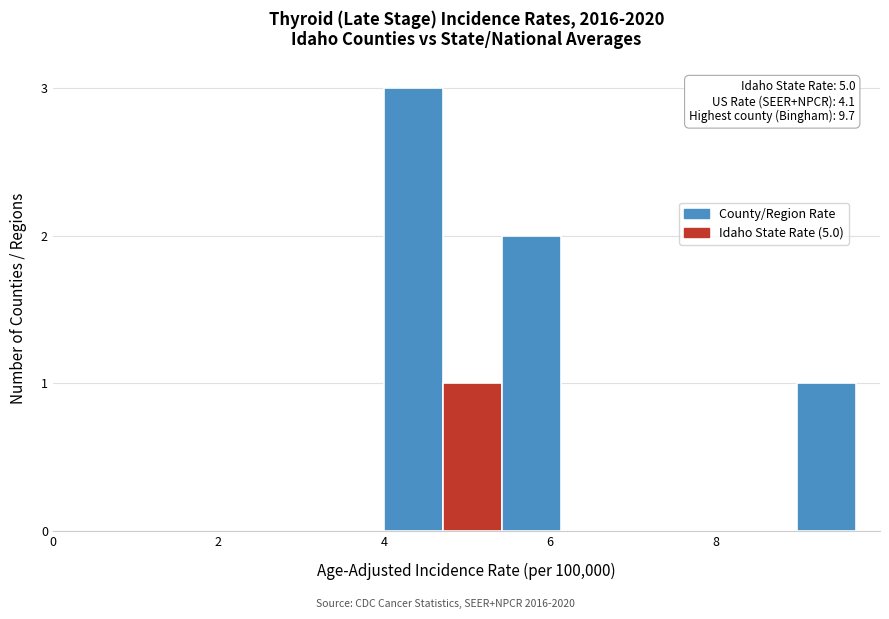

Around what value on the x-axis is the tallest bar? Give the approximate position of its centre, as read against the axis.

4.4